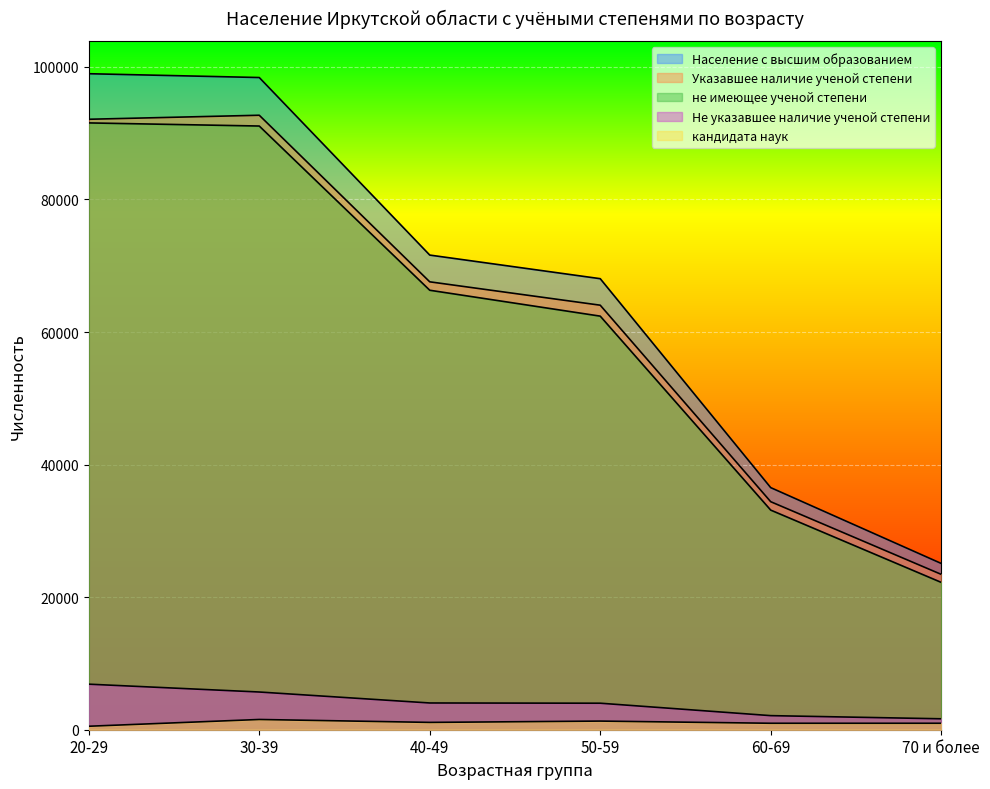

What are all the series names shown in the legend?

кандидата наук, Указавшее наличие ученой степени, не имеющее ученой степени, Население с высшим образованием, Не указавшее наличие ученой степени